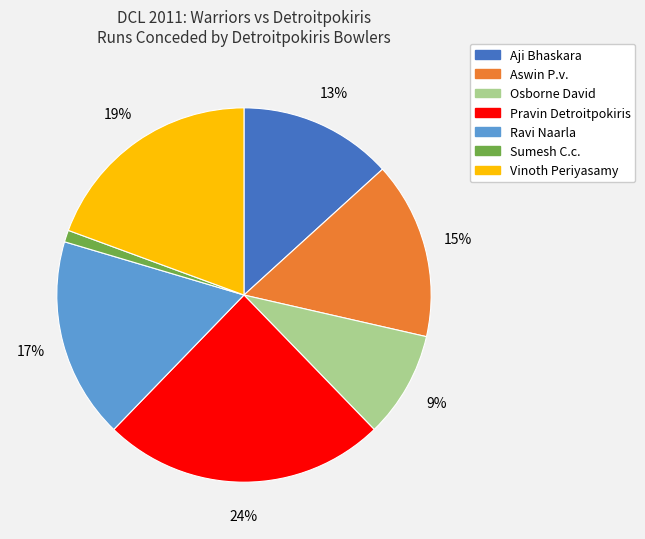

True or false: Aji Bhaskara accounts for 21% of the total.

False